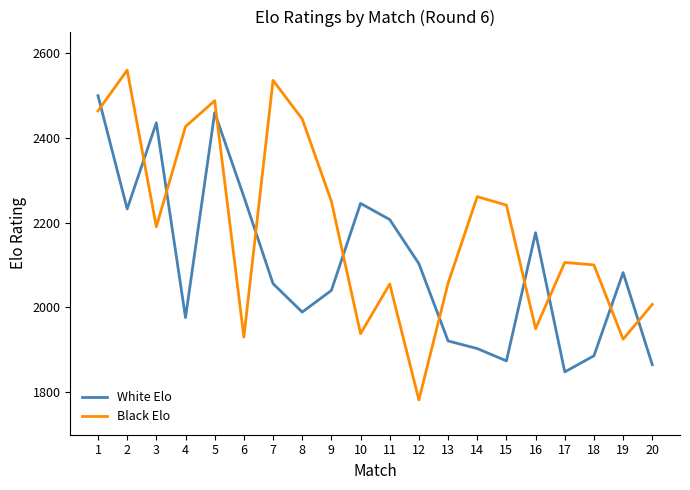

How many intersections are there between Black Elo and White Elo?

11